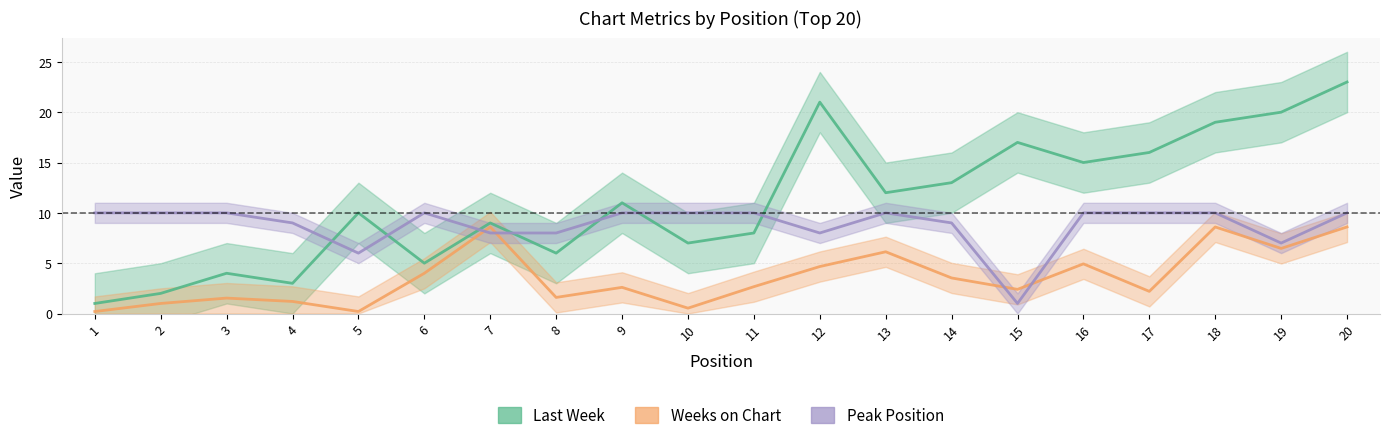

Reading left to right, what are all the values shown in this chart?

Last Week: 1.0	2.0	4.0	3.0	10.0	5.0	9.0	6.0	11.0	7.0	8.0	21.0	12.0	13.0	17.0	15.0	16.0	19.0	20.0	23.0
Weeks on Chart: 0.2	1.0	1.5	1.2	0.2	4.0	8.6	1.6	2.6	0.5	2.7	4.7	6.1	3.5	2.4	4.9	2.2	8.6	6.5	8.6
Peak Position: 10.0	10.0	10.0	9.0	6.0	10.0	8.0	8.0	10.0	10.0	10.0	8.0	10.0	9.0	1.0	10.0	10.0	10.0	7.0	10.0